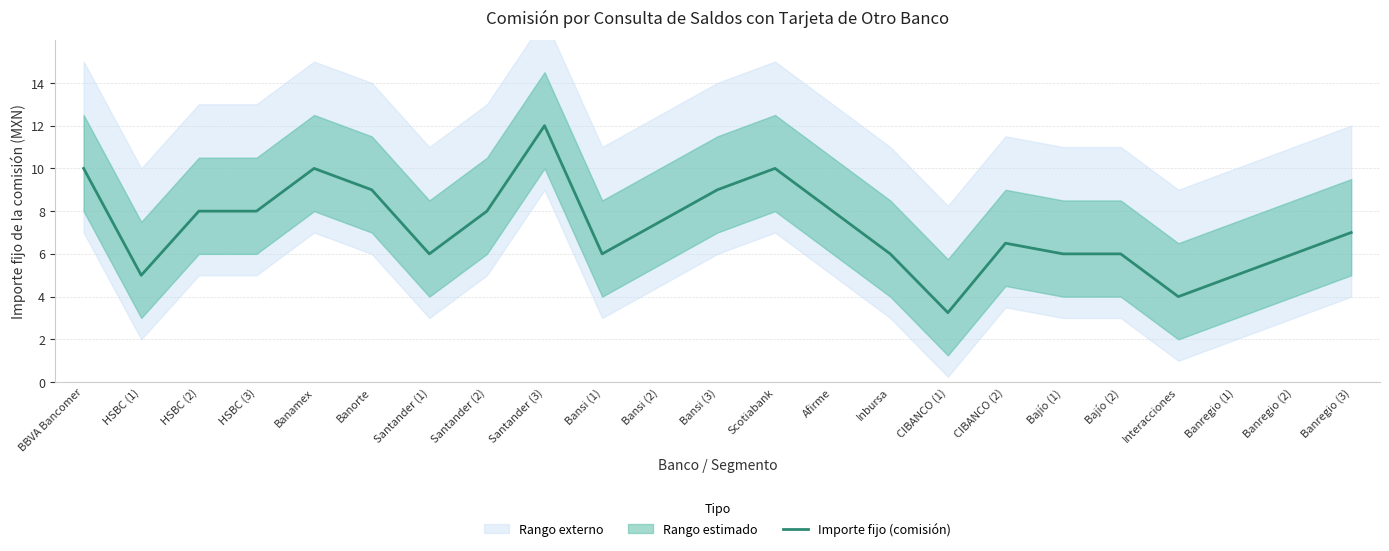

Reading left to right, extract all data points from this chart.

BBVA Bancomer=10.0	HSBC (1)=5.0	HSBC (2)=8.0	HSBC (3)=8.0	Banamex=10.0	Banorte=9.0	Santander (1)=6.0	Santander (2)=8.0	Santander (3)=12.0	Bansi (1)=6.0	Bansi (2)=7.5	Bansi (3)=9.0	Scotiabank=10.0	Afirme=8.0	Inbursa=6.0	CIBANCO (1)=3.2	CIBANCO (2)=6.5	Bajío (1)=6.0	Bajío (2)=6.0	Interacciones=4.0	Banregio (1)=5.0	Banregio (2)=6.0	Banregio (3)=7.0